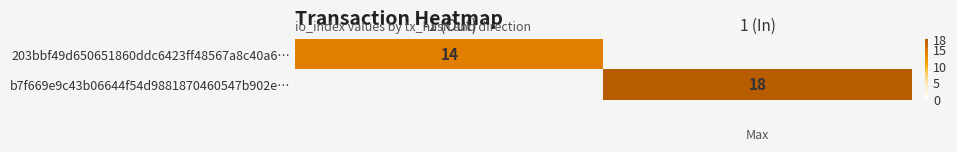

True or false: 203bbf49d650651860ddc6423ff48567a8c40a6… has a value of 5 at -1 (Out).

False